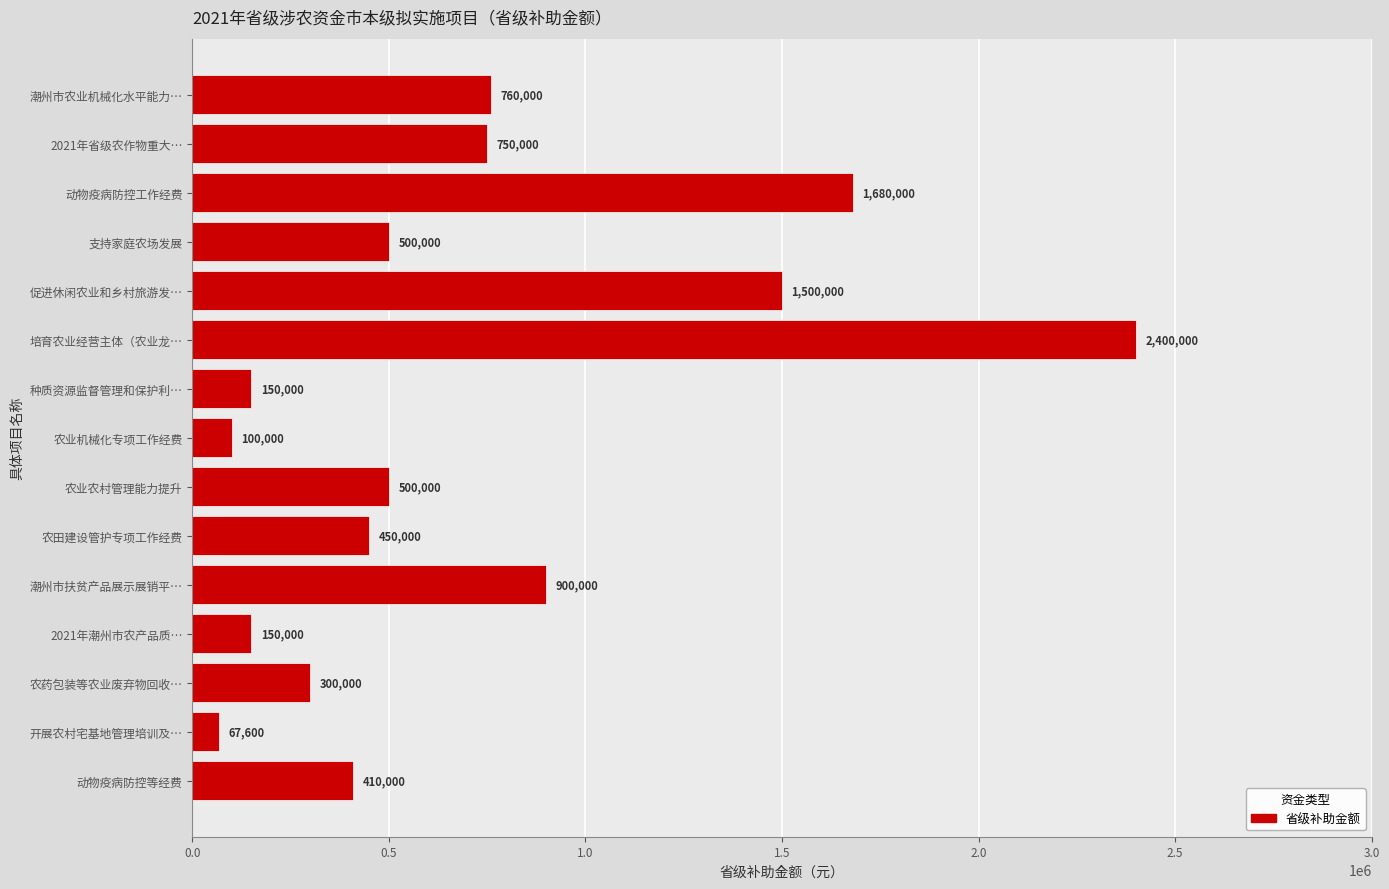

What is the ratio of the value at 培育农业经营主体（农业龙… to the value at 农业机械化专项工作经费?

24.0